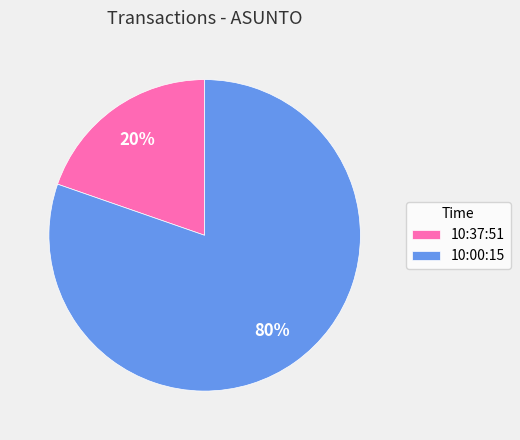

Which slice is the largest?

10:00:15